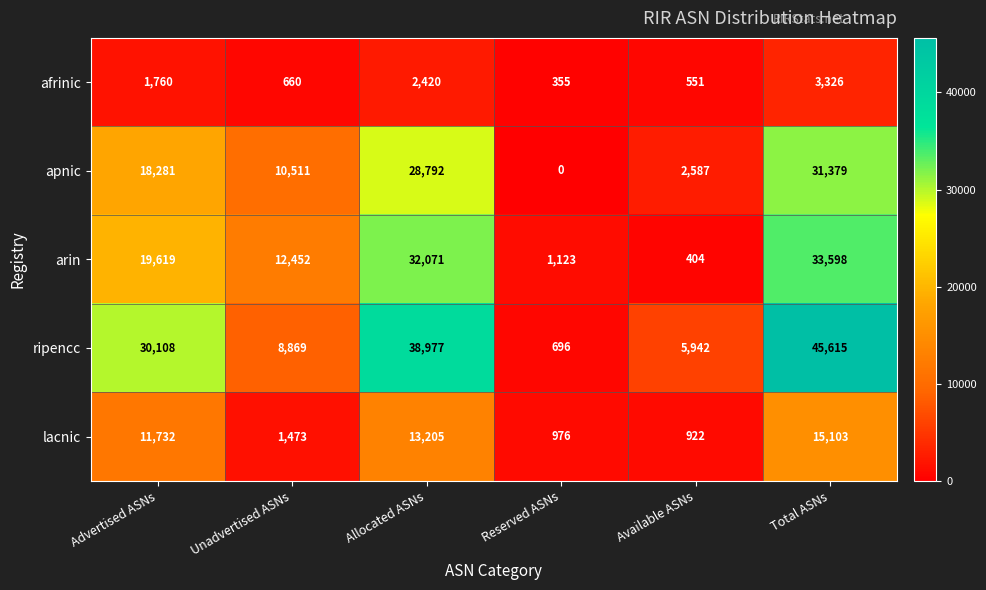

Where is lacnic nearest to the value 8012?

Advertised ASNs